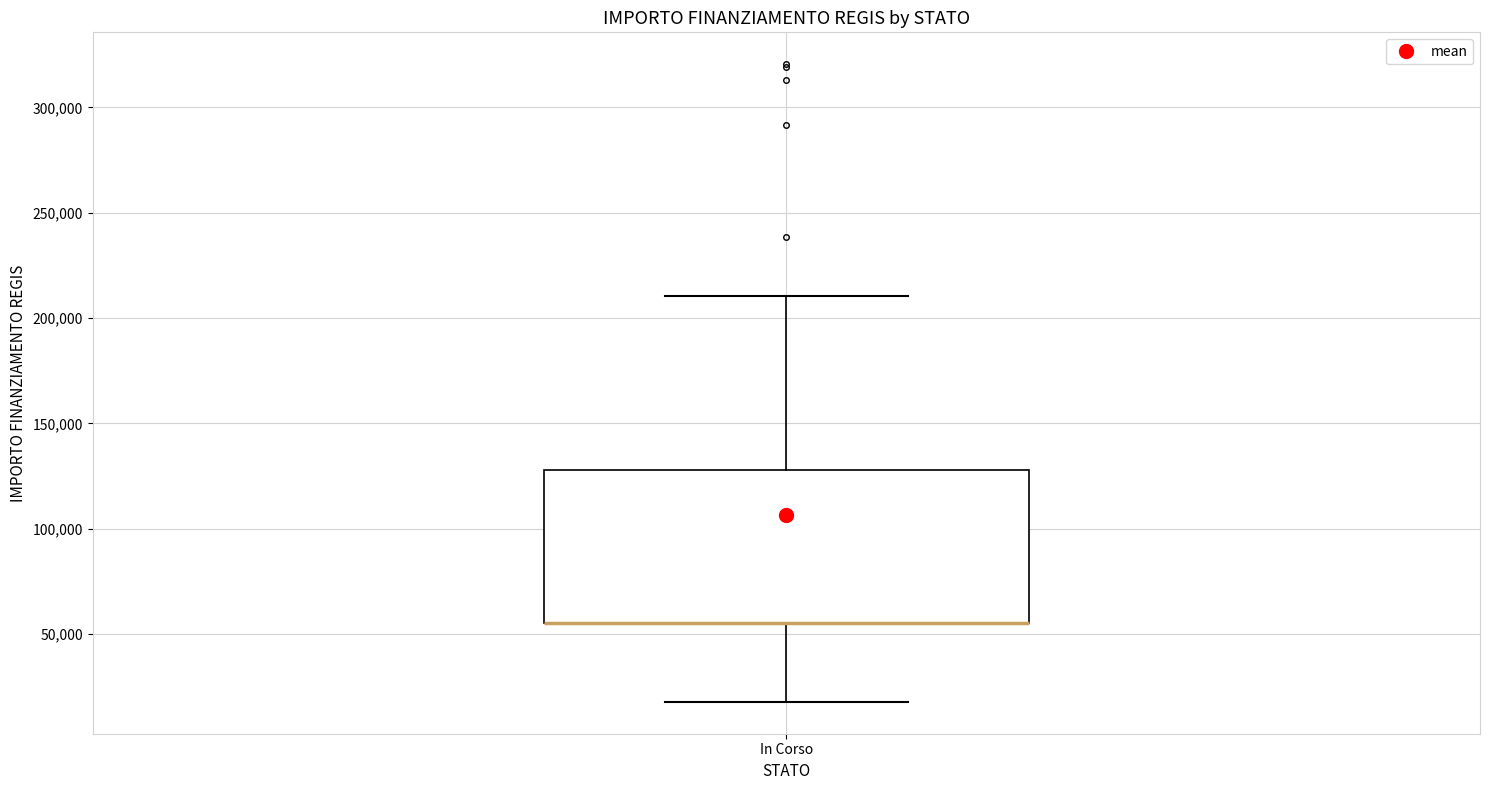

Where does the upper whisker of the box for In Corso end on the y-axis? The values are not printed on the chart, so give them approximately, as read against the axis.

210000